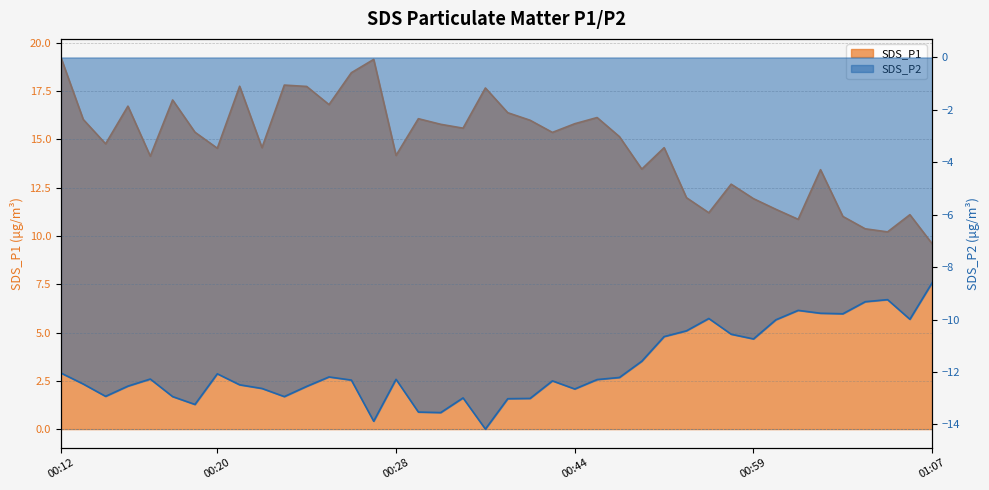

How many distinct data groups are displayed?

2